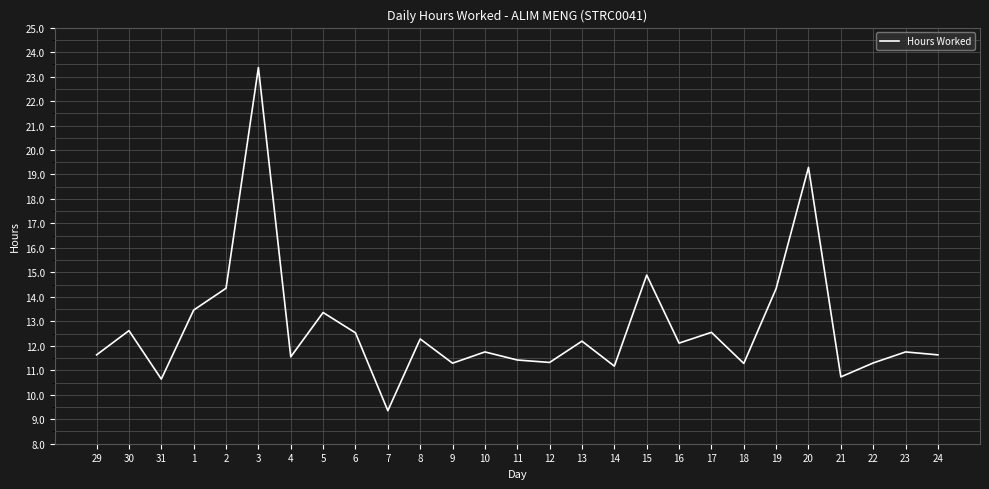

True or false: the data shows 15.5 at 10.

False